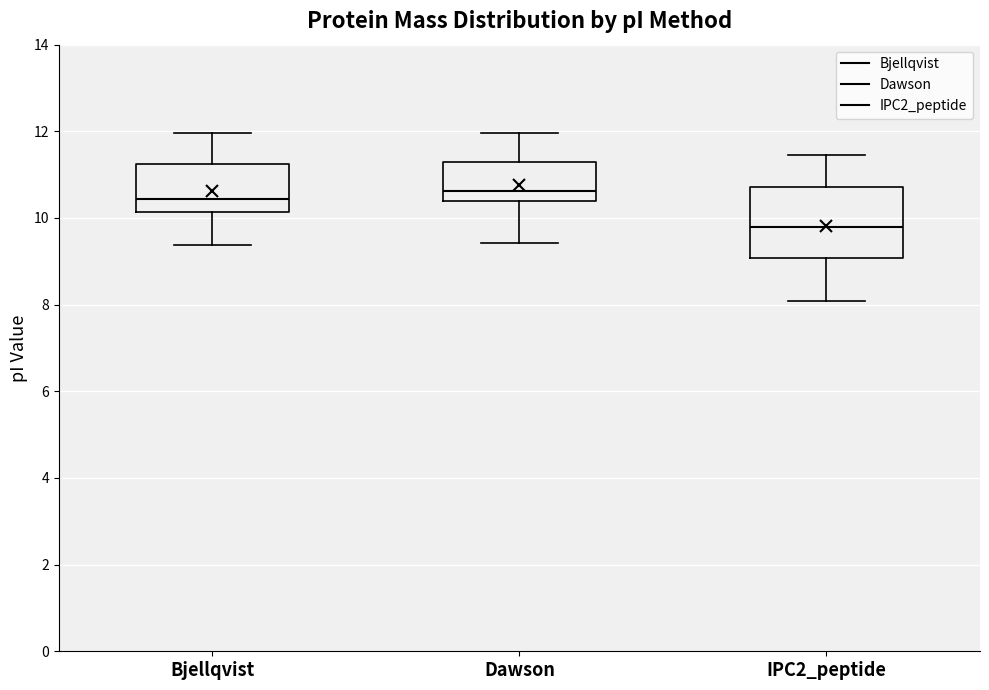

Reading left to right, transcribe this box plot: for each box, give where its median line is, the range the box spans, and where its two whiskers end, as read against the y-axis. The values are not printed on the chart, so give them approximately, as read against the axis.

Bjellqvist: median 10.4, box 10.2 to 11.2, whiskers 9.4 to 12.0
Dawson: median 10.6, box 10.4 to 11.2, whiskers 9.4 to 12.0
IPC2_peptide: median 9.8, box 9.0 to 10.8, whiskers 8.0 to 11.4